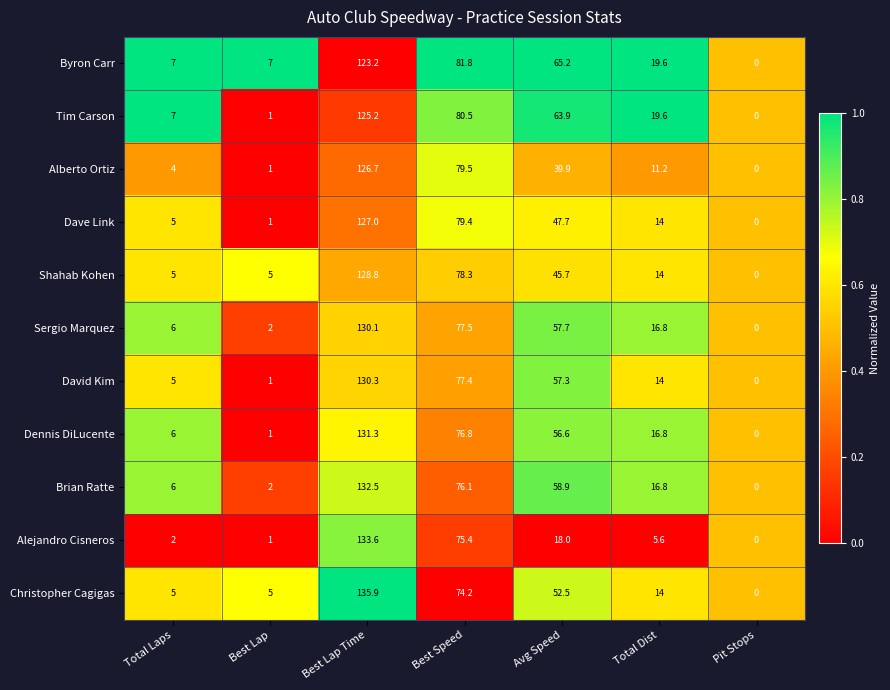

Is it true that Christopher Cagigas equals 5.0 at Best Lap?

True